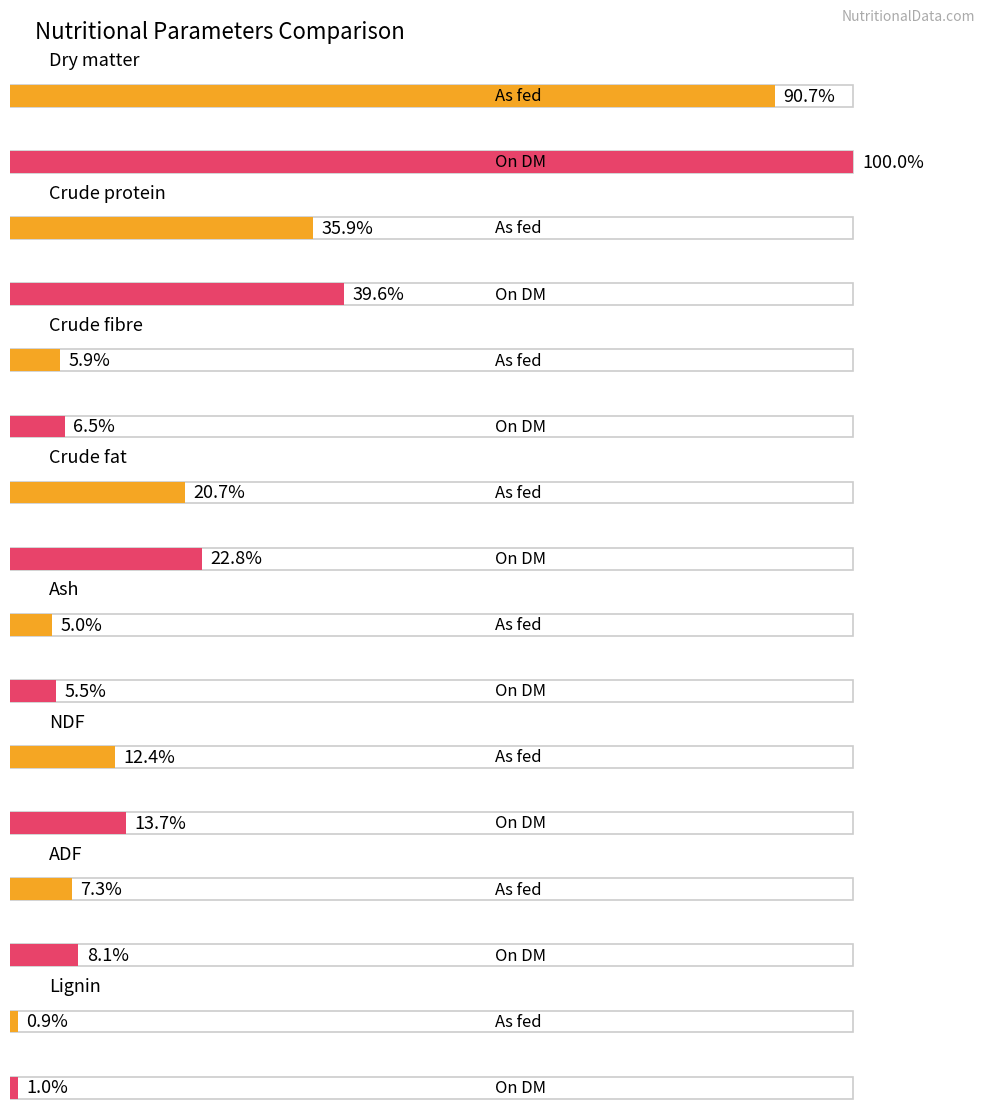

Reading right to left, transcribe all the data shown in this chart.

As fed: Lignin=0.9	ADF=7.3	NDF=12.4	Ash=5.0	Crude fat=20.7	Crude fibre=5.9	Crude protein=35.9	Dry matter=90.7
On DM: Lignin=1.0	ADF=8.1	NDF=13.7	Ash=5.5	Crude fat=22.8	Crude fibre=6.5	Crude protein=39.6	Dry matter=100.0